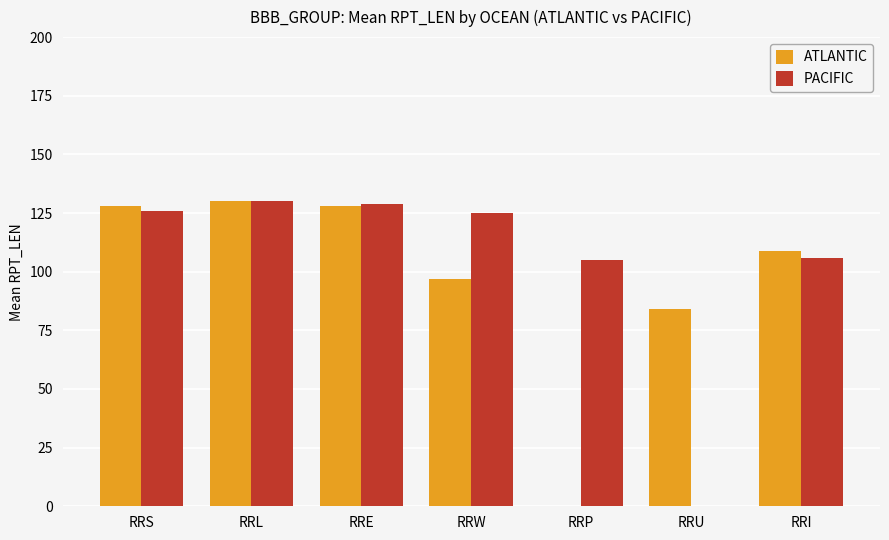

Is it true that PACIFIC equals 105 at RRP?

True